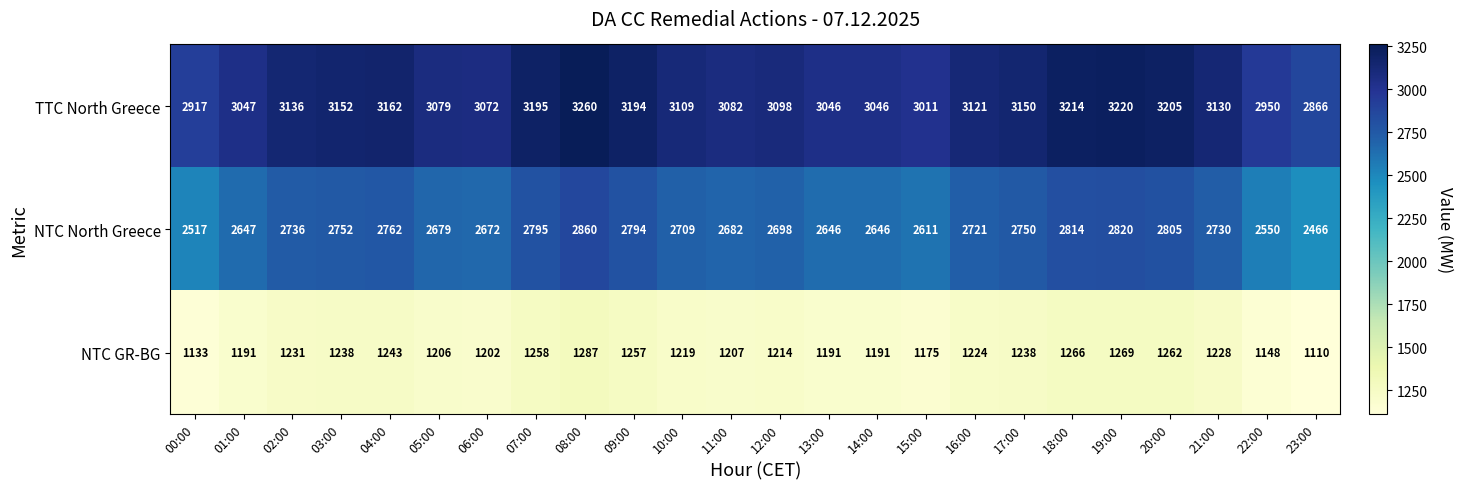

At which label does NTC GR-BG reach its minimum?

23:00